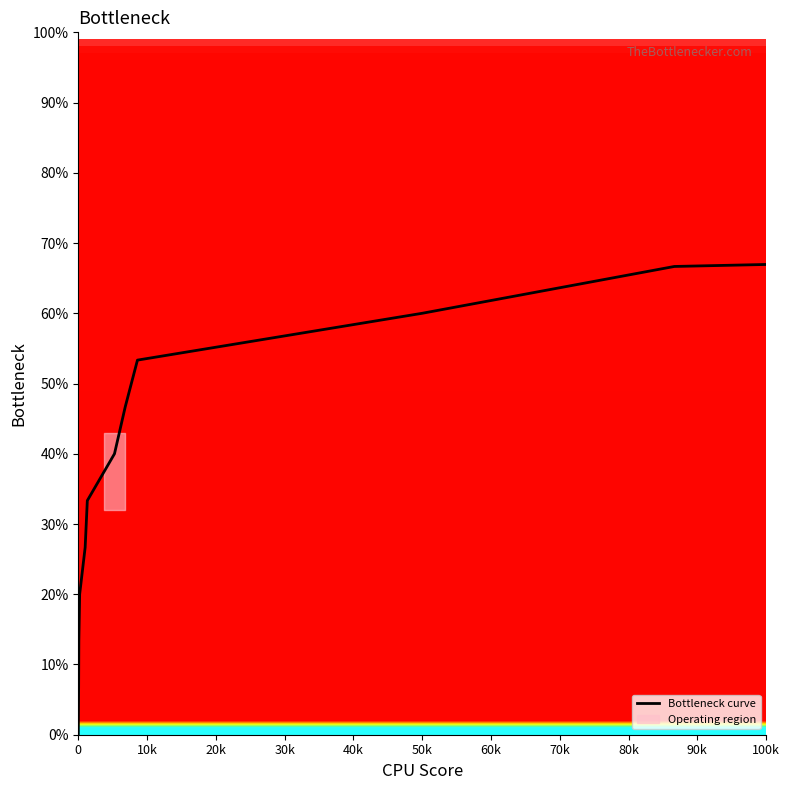

What is the difference between the maximum and second lowest values?

100.0